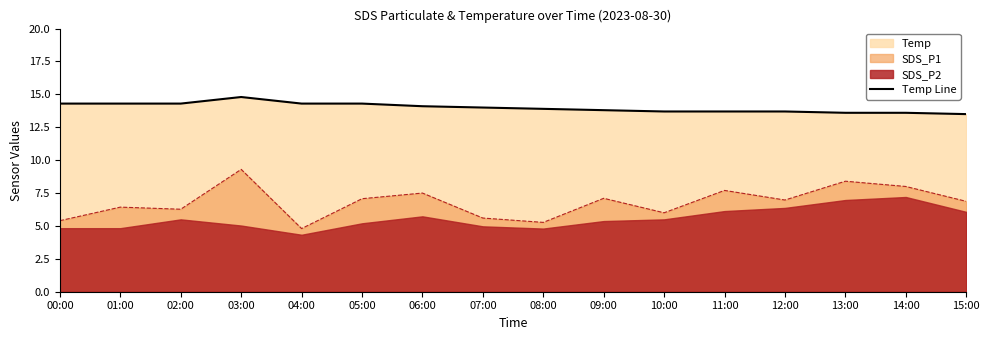

The chart shows a value of 14.3 at 05:00. True or false?

True